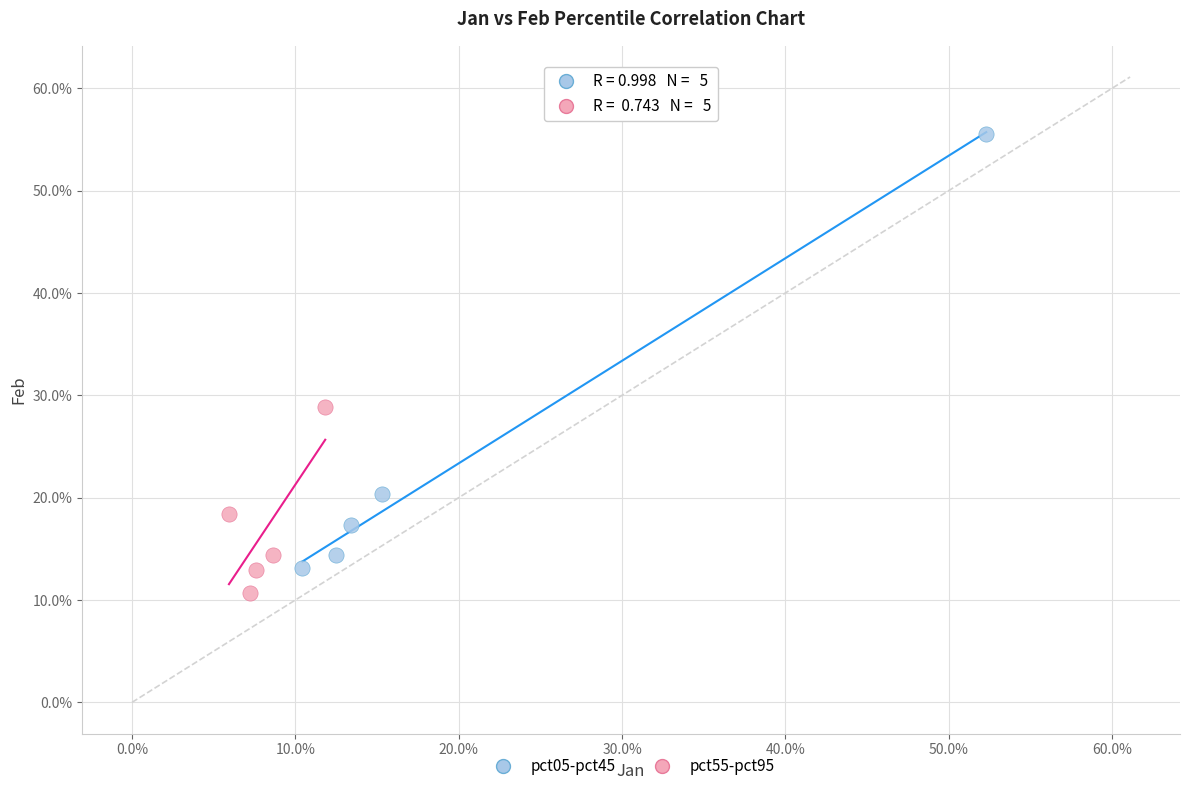

Which series has the widest spread of Y values?

pct05-pct45